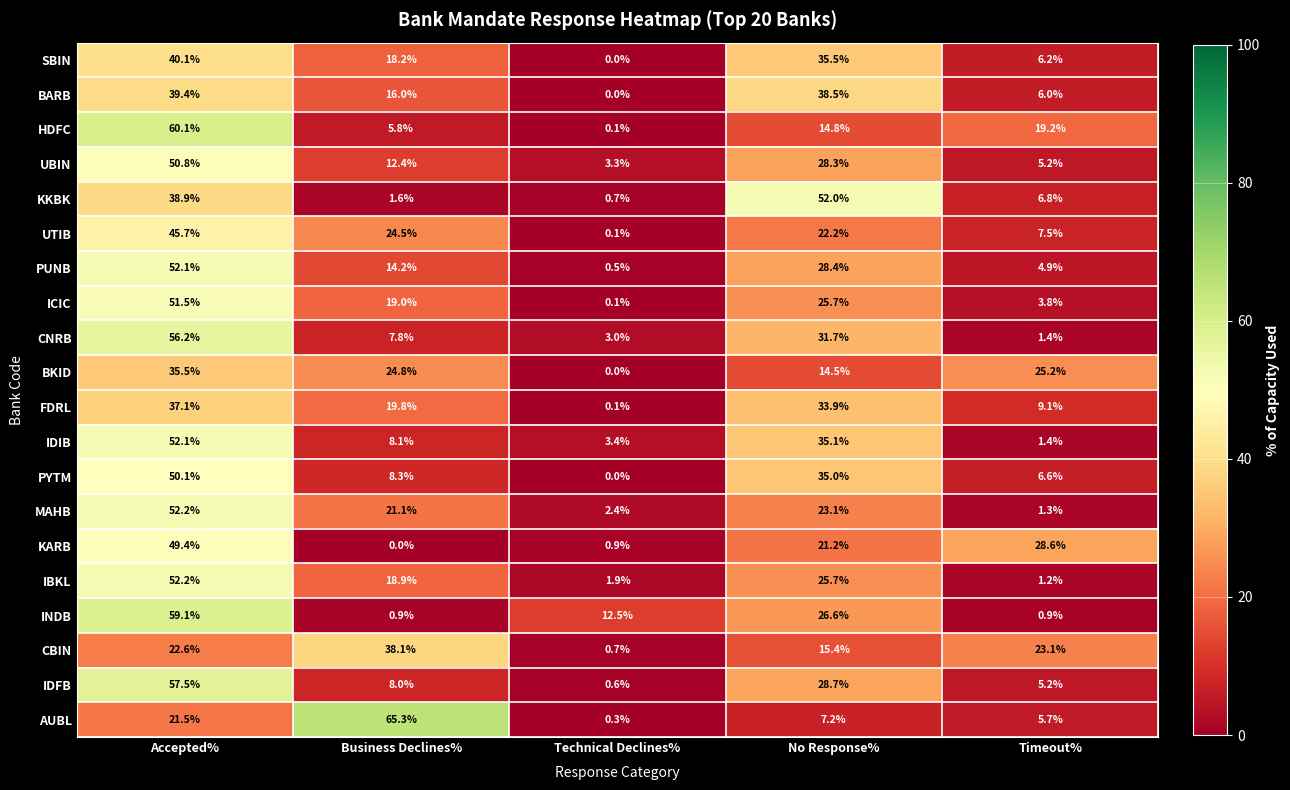

What is the difference between the highest and lowest values at Accepted%?

38.6